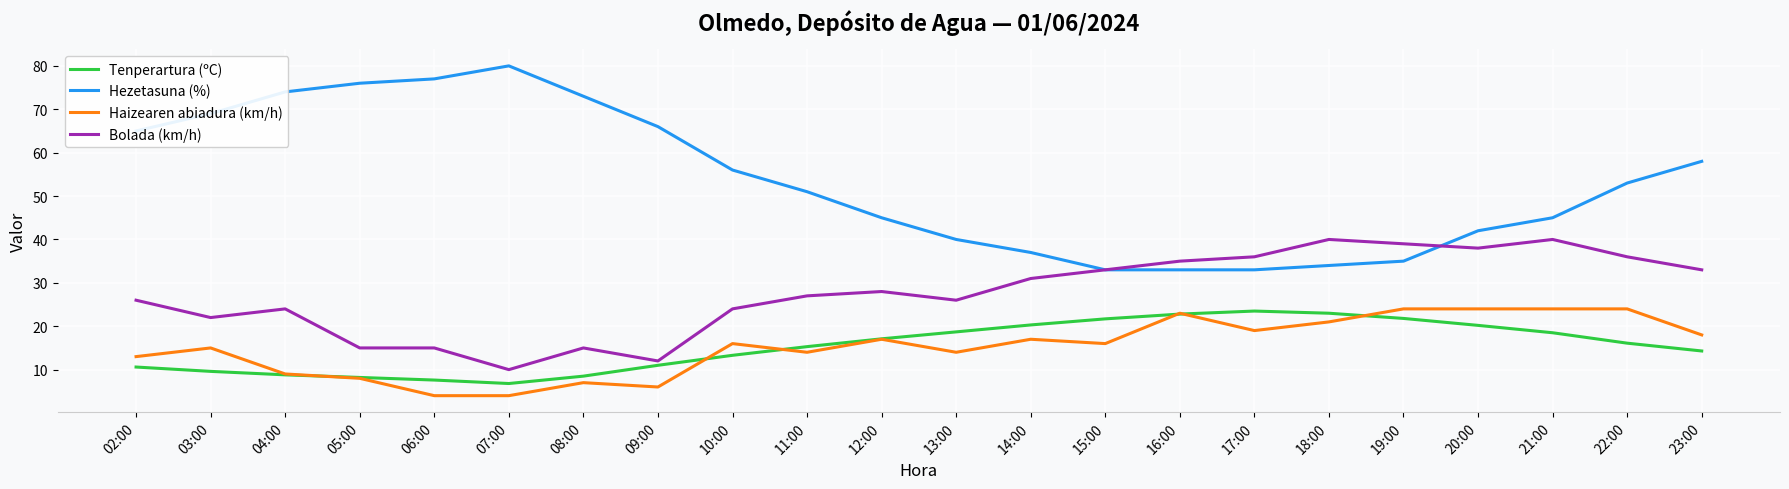

Which series has the largest total across all categories?

Hezetasuna (%)